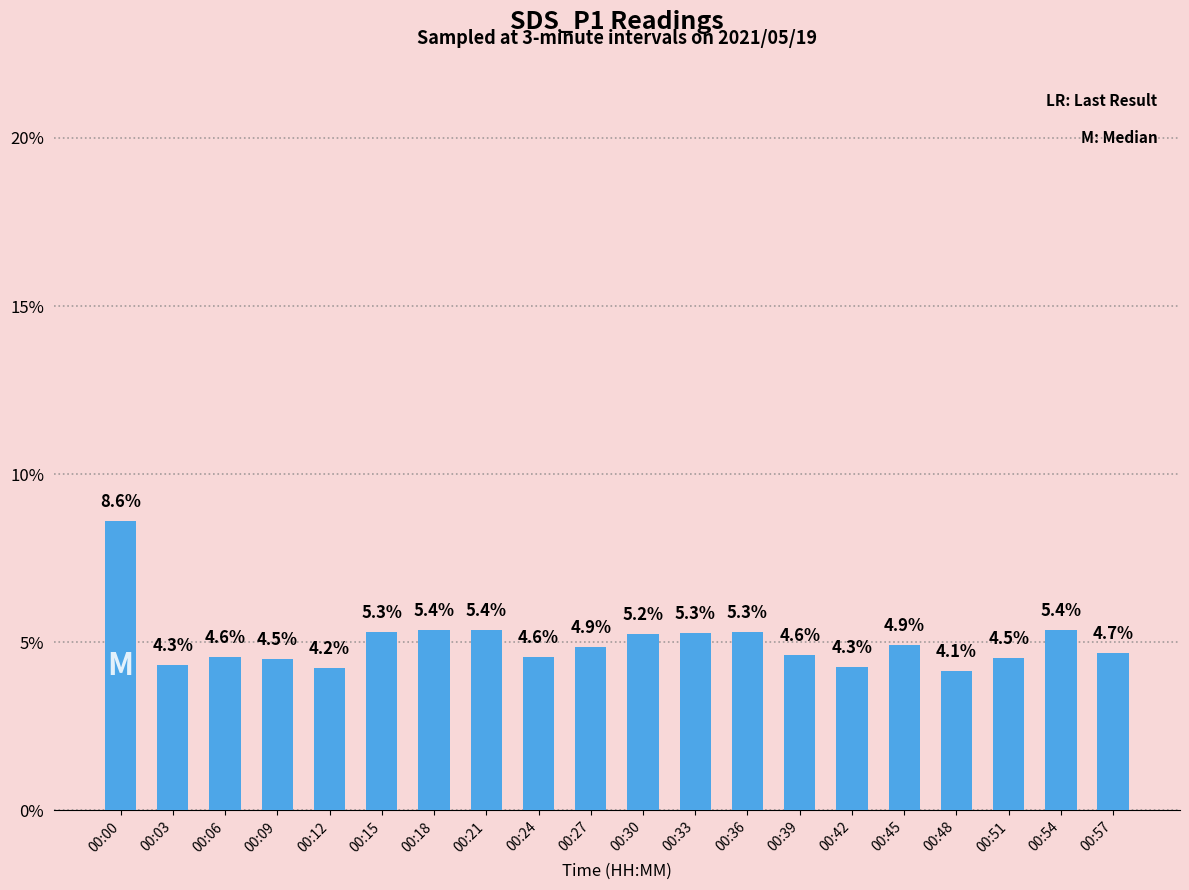

What is the value of the 12th bar from the left?

5.3